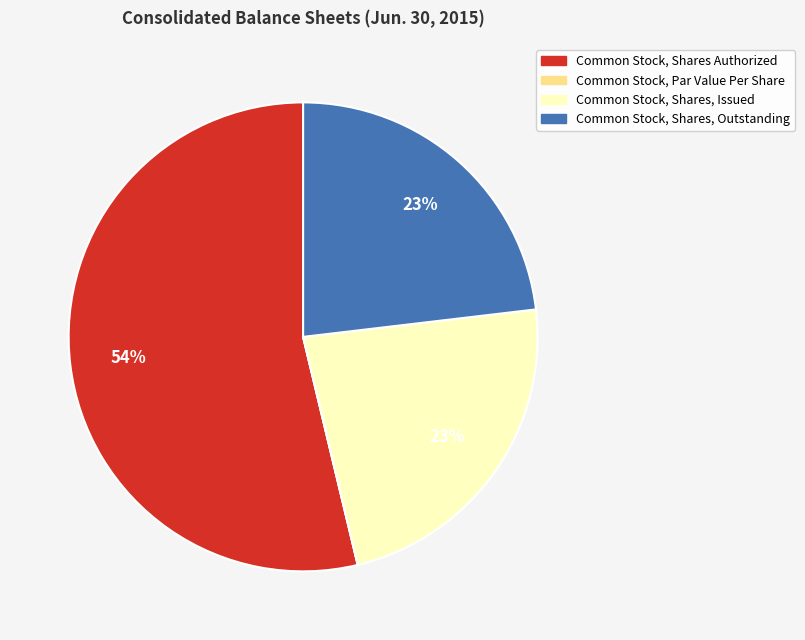

Does any single category account for the majority?

Yes